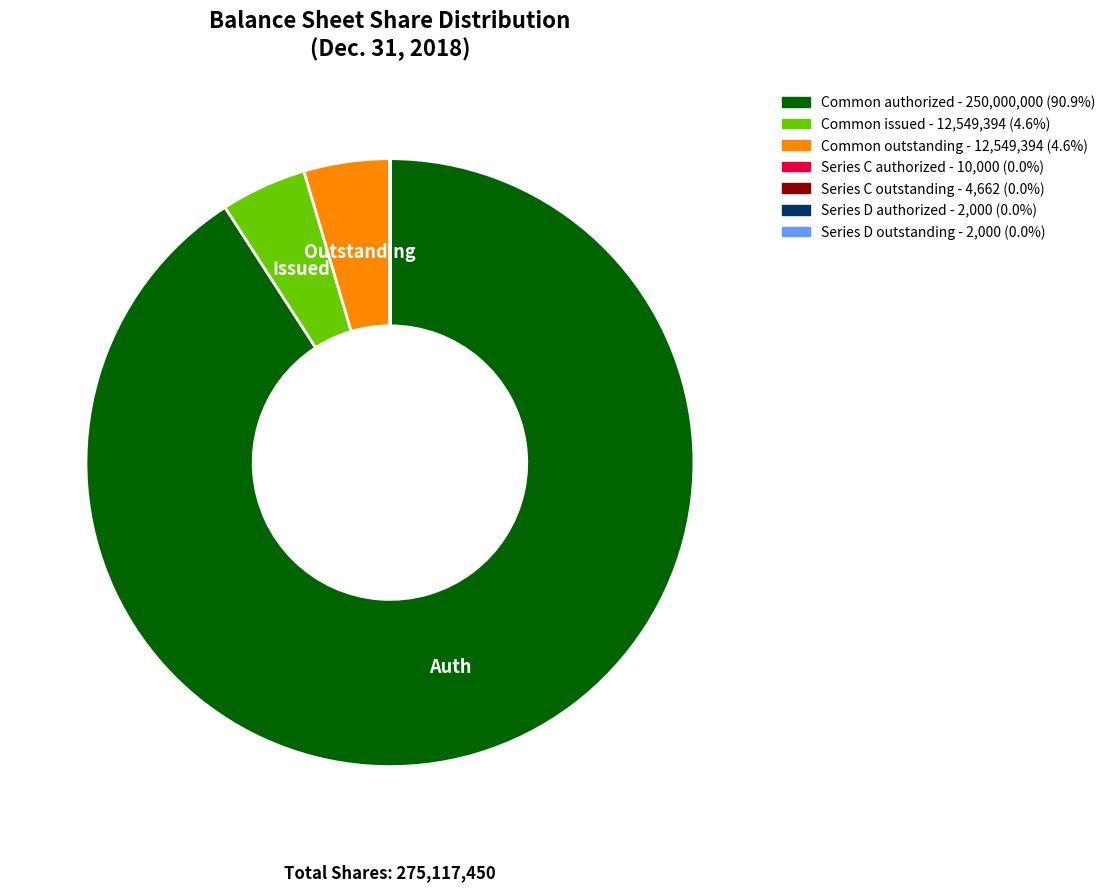

Does any single category account for the majority?

Yes